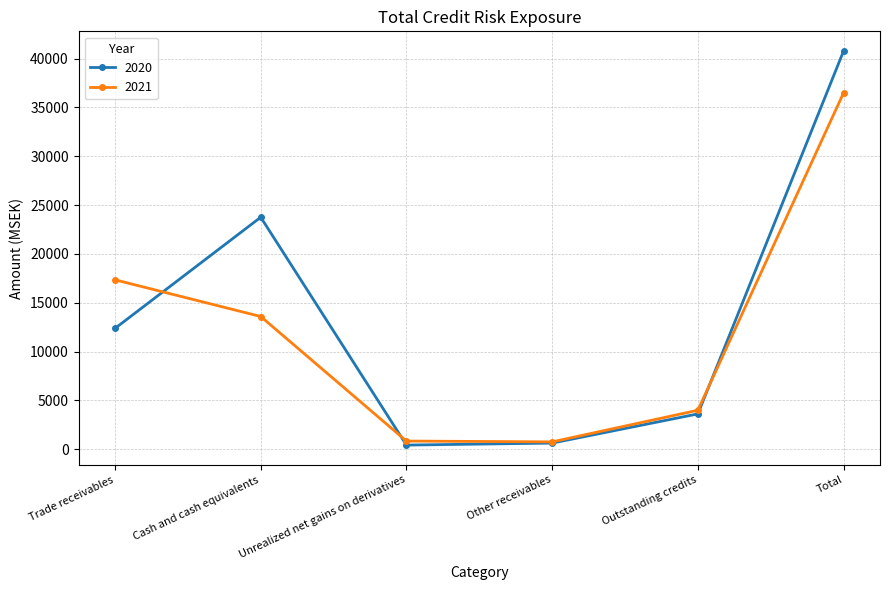

List the series in order of their peak value, highest first.

2020, 2021